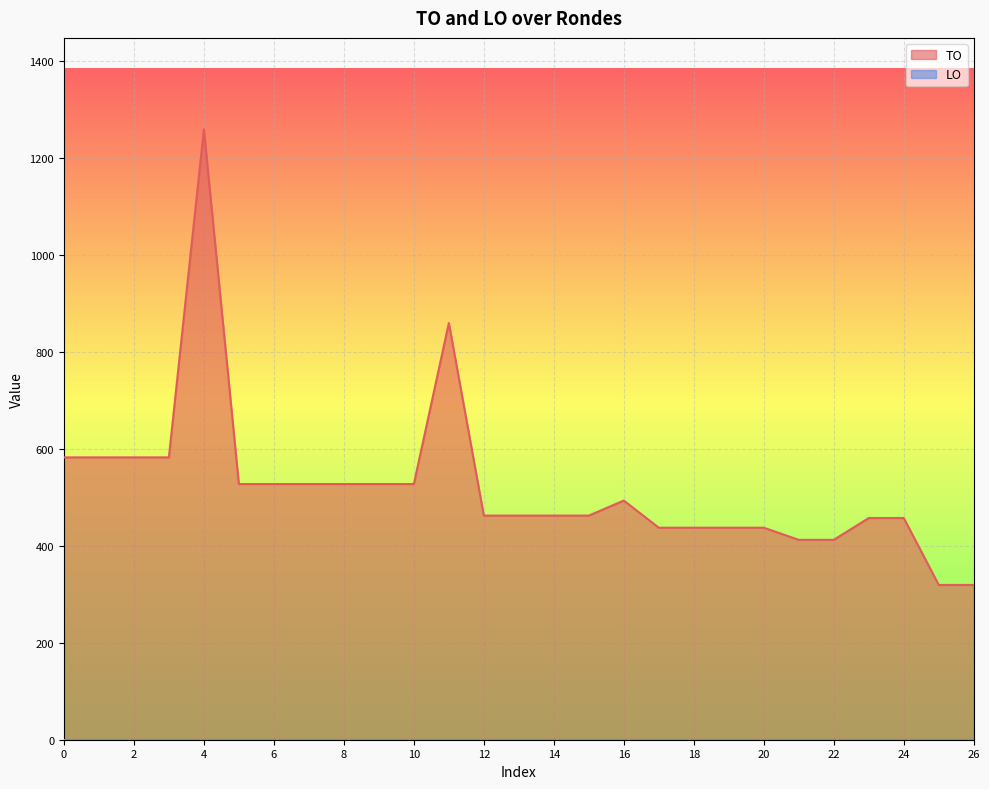

What is the total value across all series at 22?

859